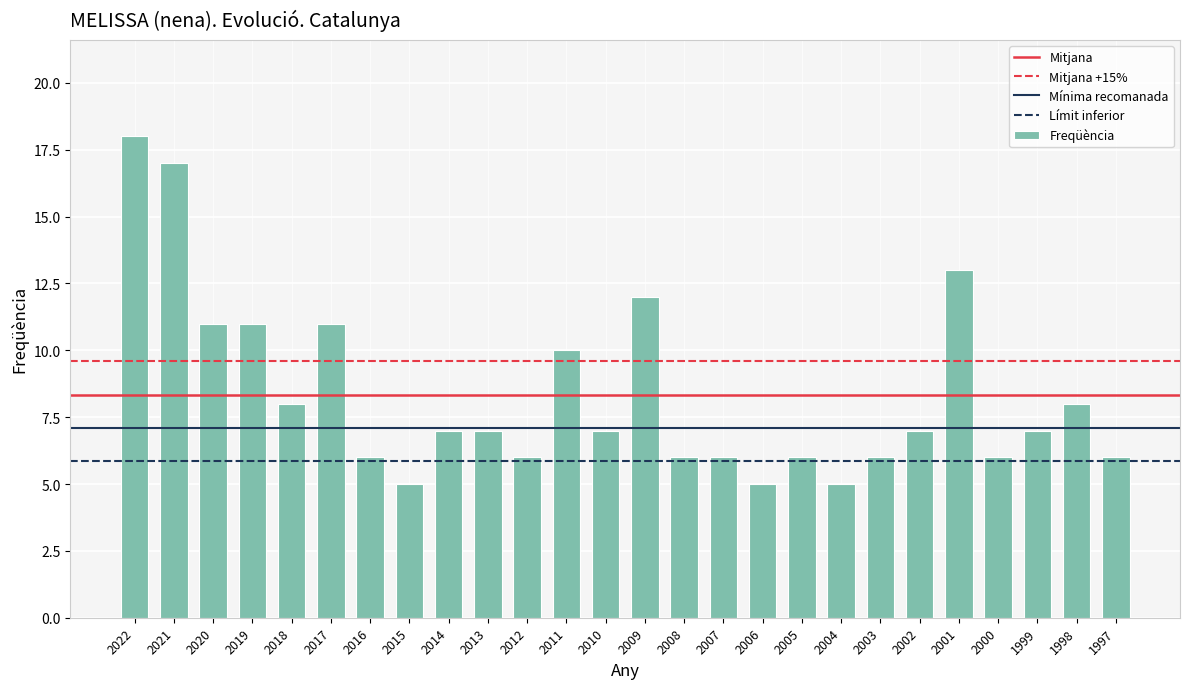

Which category has the highest value across all series?

2022